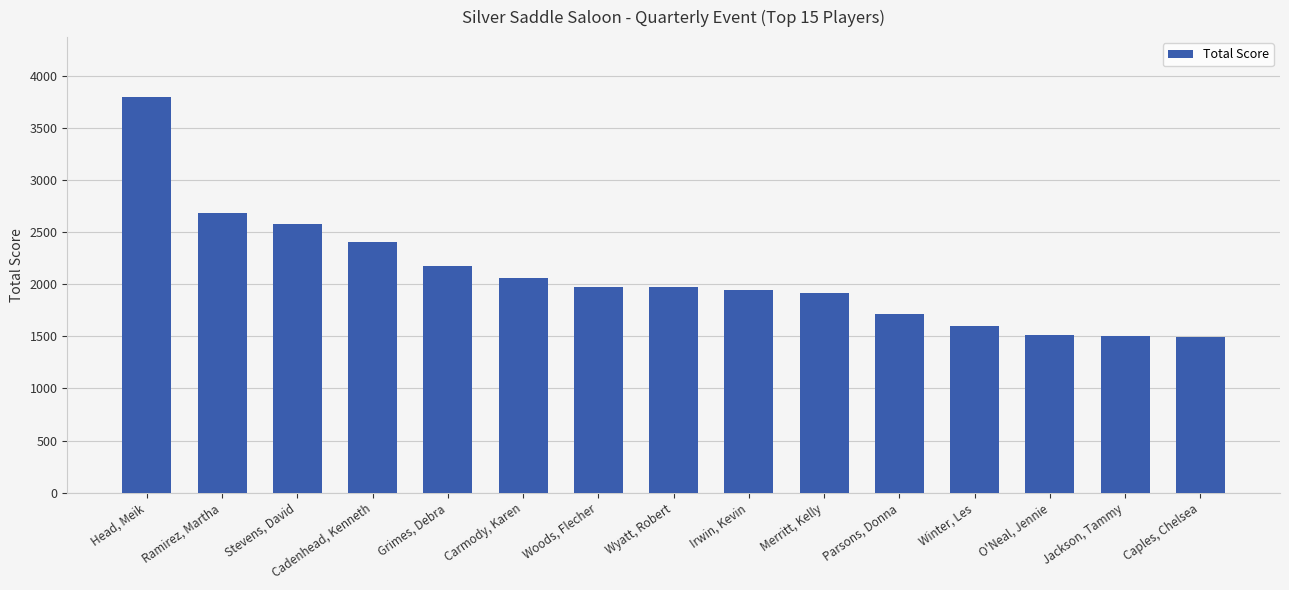

Which label corresponds to the largest value in the chart?

Head, Meik